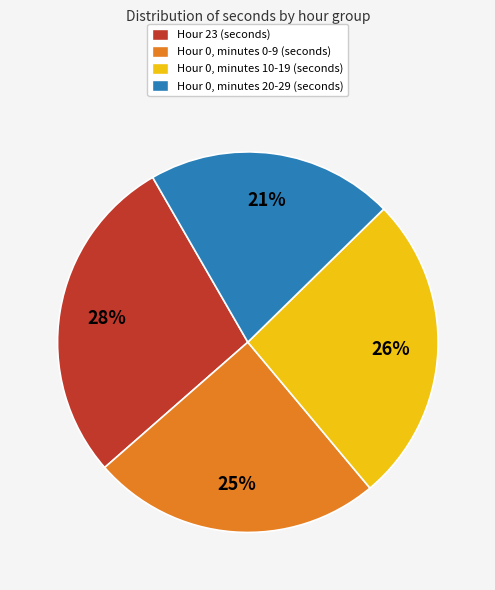

The Hour 0, minutes 10-19 (seconds) slice represents 31% of the pie. True or false?

False